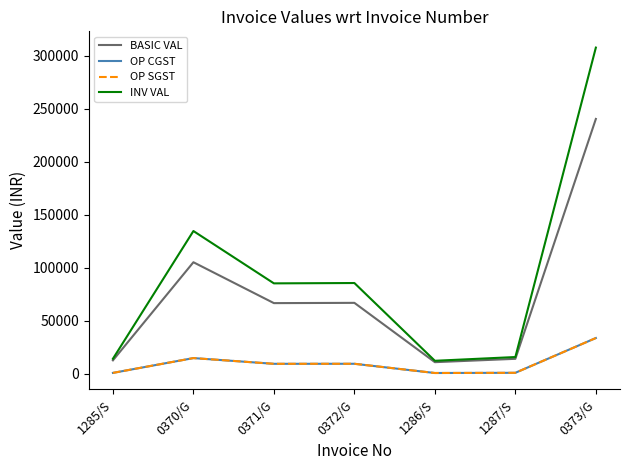

At which category is the sum across all series the highest?

0373/G